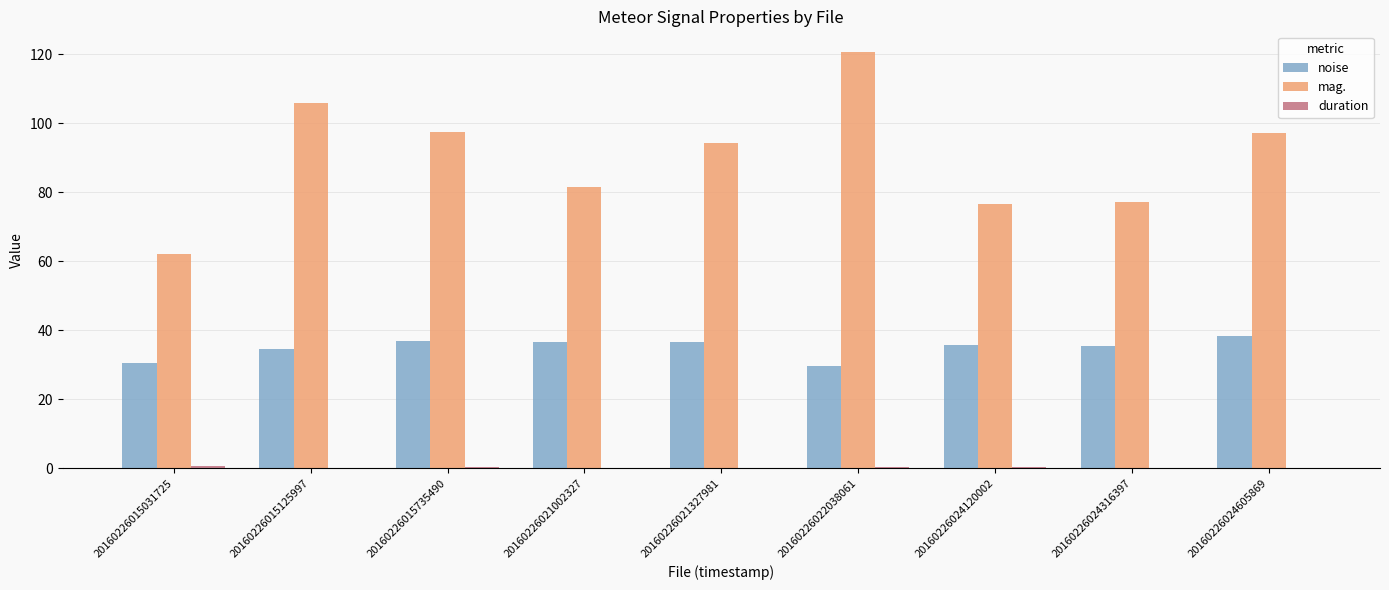

Read the noise value at 20160226024120002.

35.7